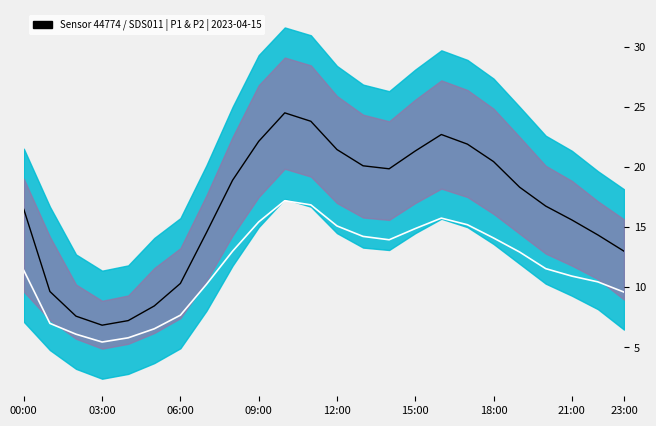

What is the sum of the P2 values at 14 and 12?

29.0